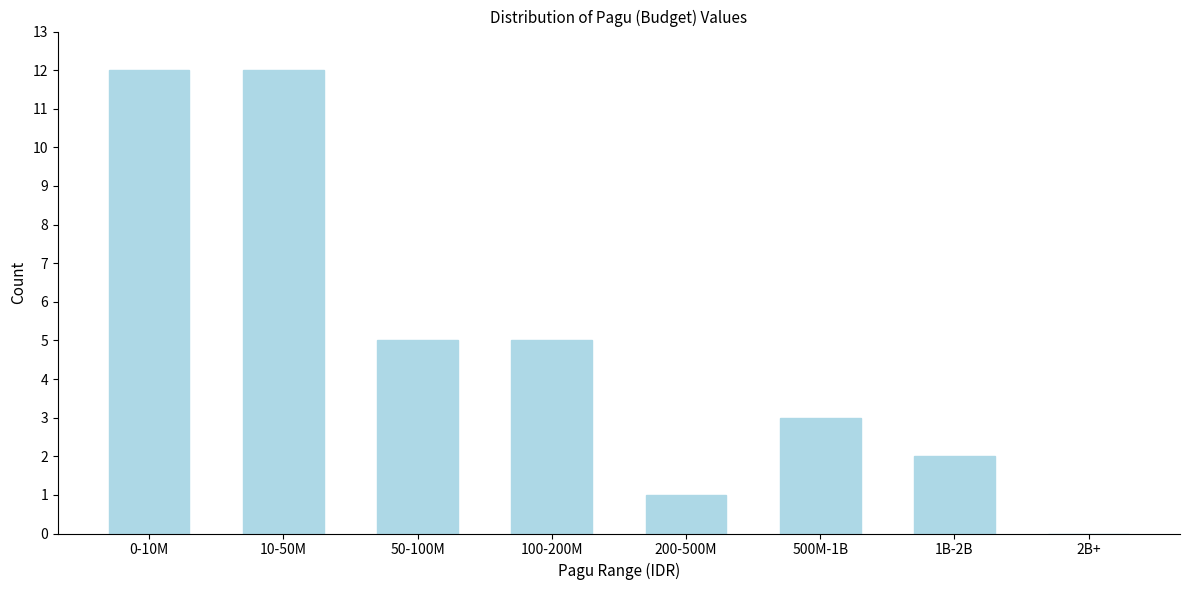

Reading left to right, what are all the values shown in this chart?

0-10M=12	10-50M=12	50-100M=5	100-200M=5	200-500M=1	500M-1B=3	1B-2B=2	2B+=0